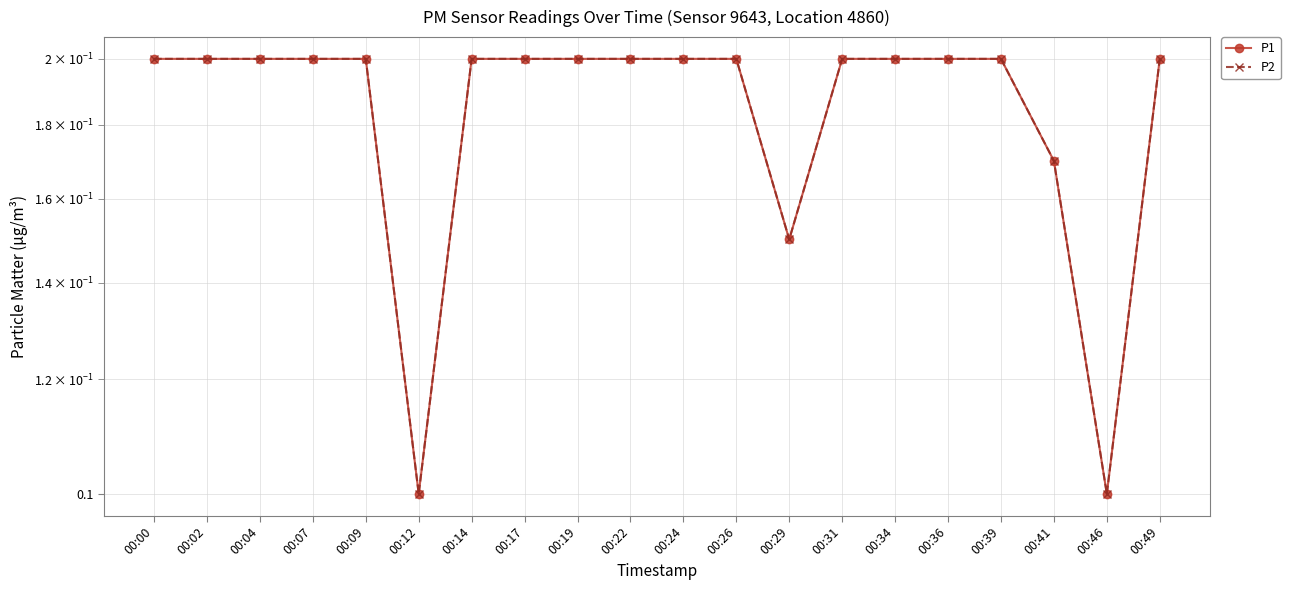

What is the total value across all series at 00:34?

0.4